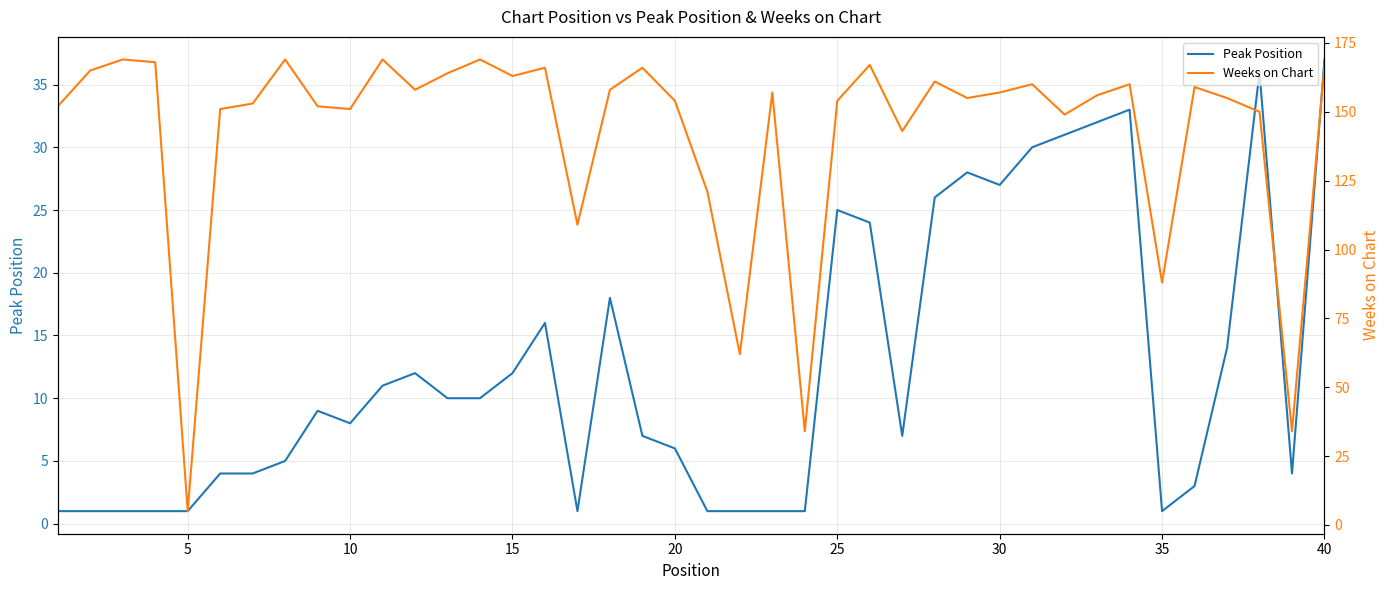

The value of Peak Position at 30 is 27. True or false?

True